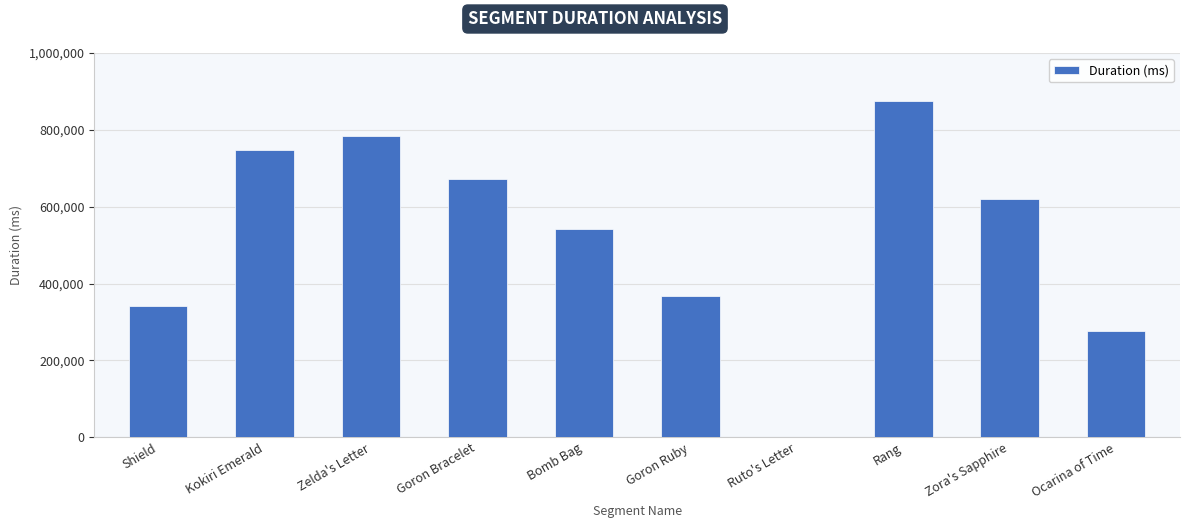

Between Shield and Zelda's Letter, which is larger?

Zelda's Letter